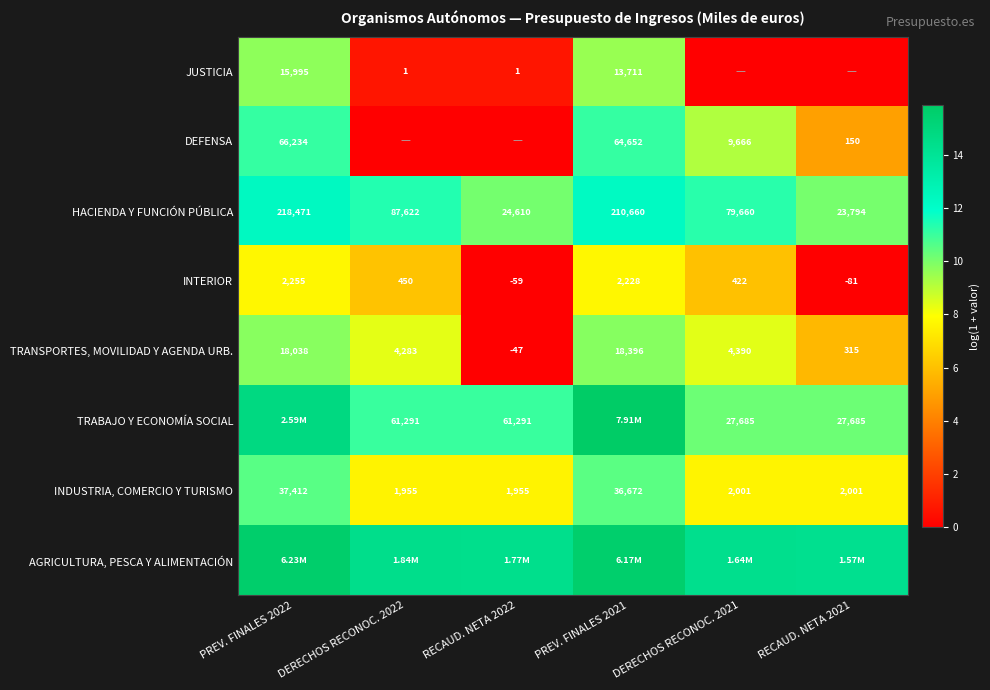

What is the greatest value displayed?

15.9